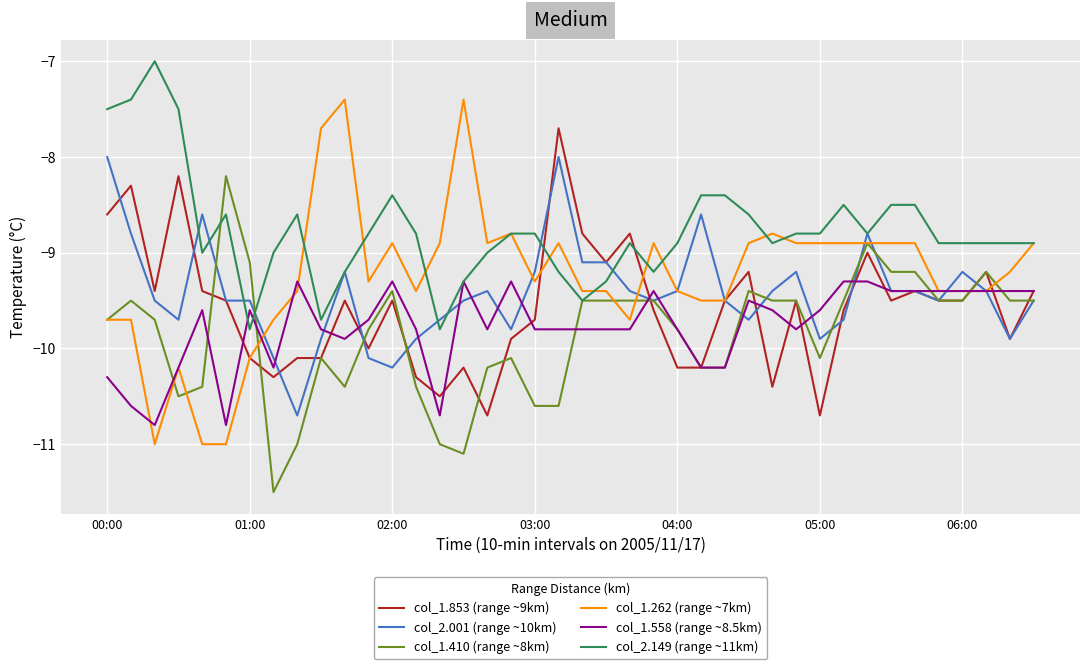

What is the greatest value displayed?

-7.0